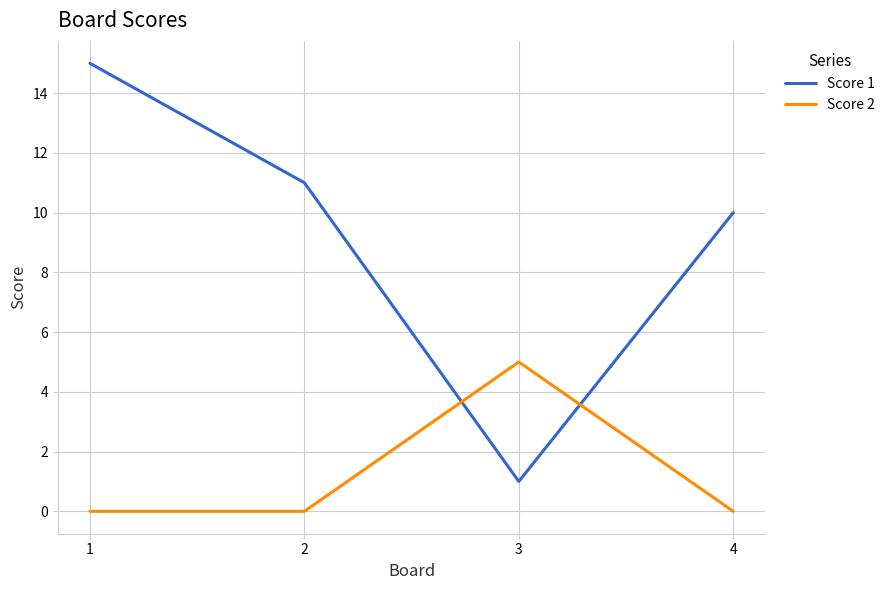

Is this an area chart (filled region under the line)?

No